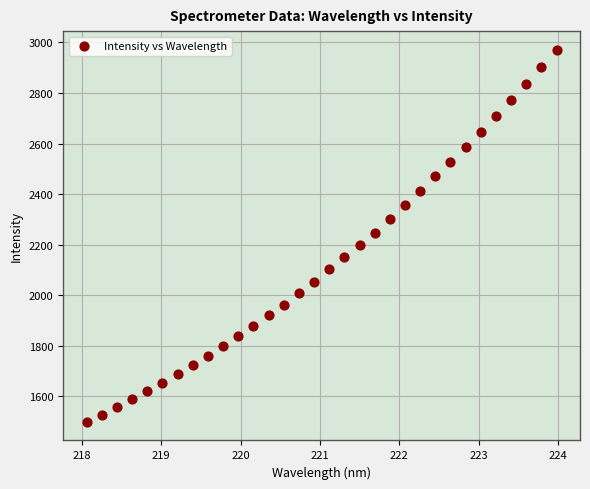

What is the range of Y values (max minus min)?

1471.7